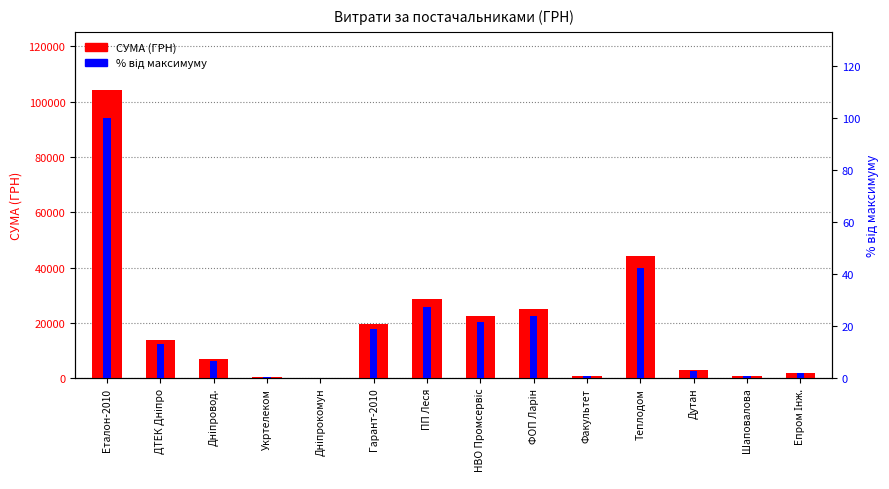

Between Дніпровод. and ФОП Ларін, which is larger?

ФОП Ларін